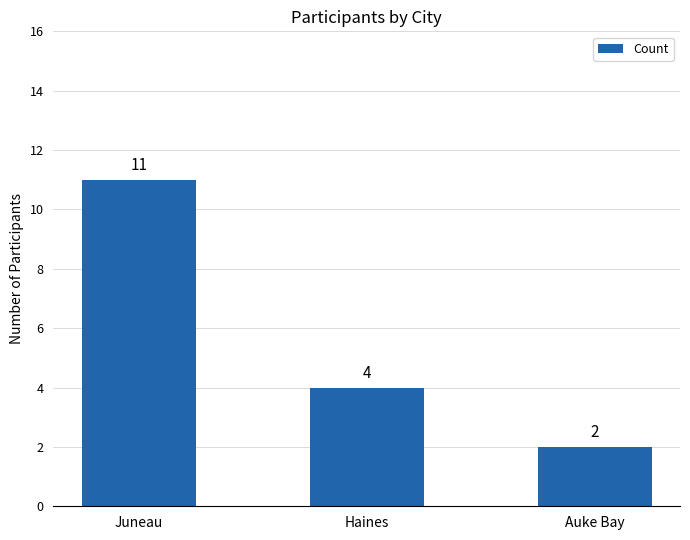

At which label does the data first exceed 4?

Juneau